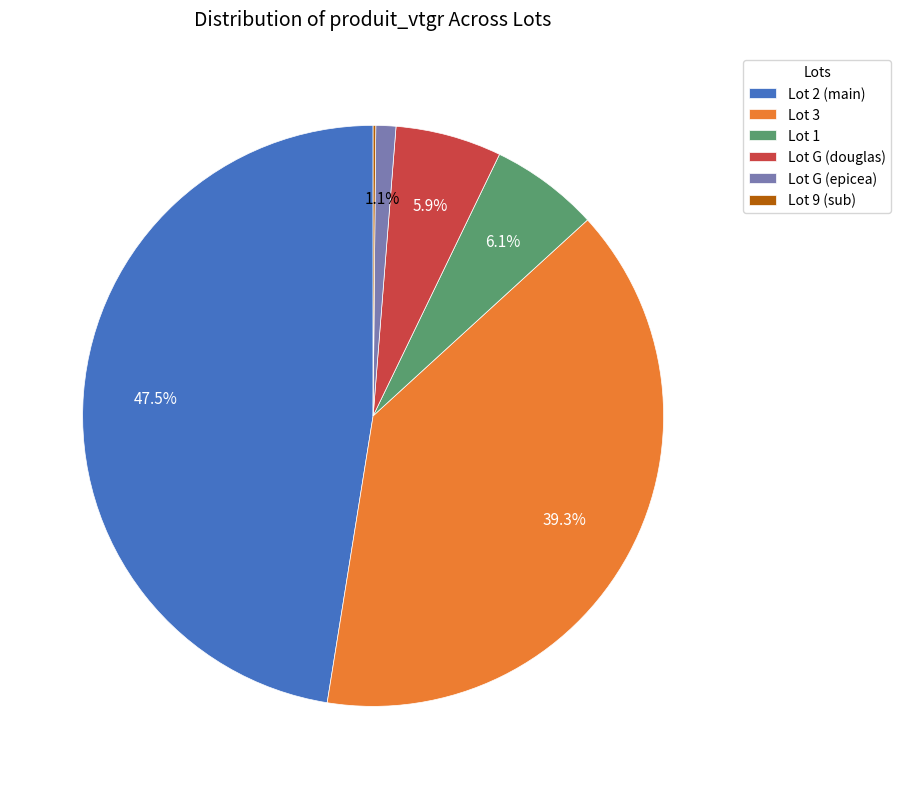

What is the ratio of the value at Lot 3 to the value at Lot G (douglas)?

6.7